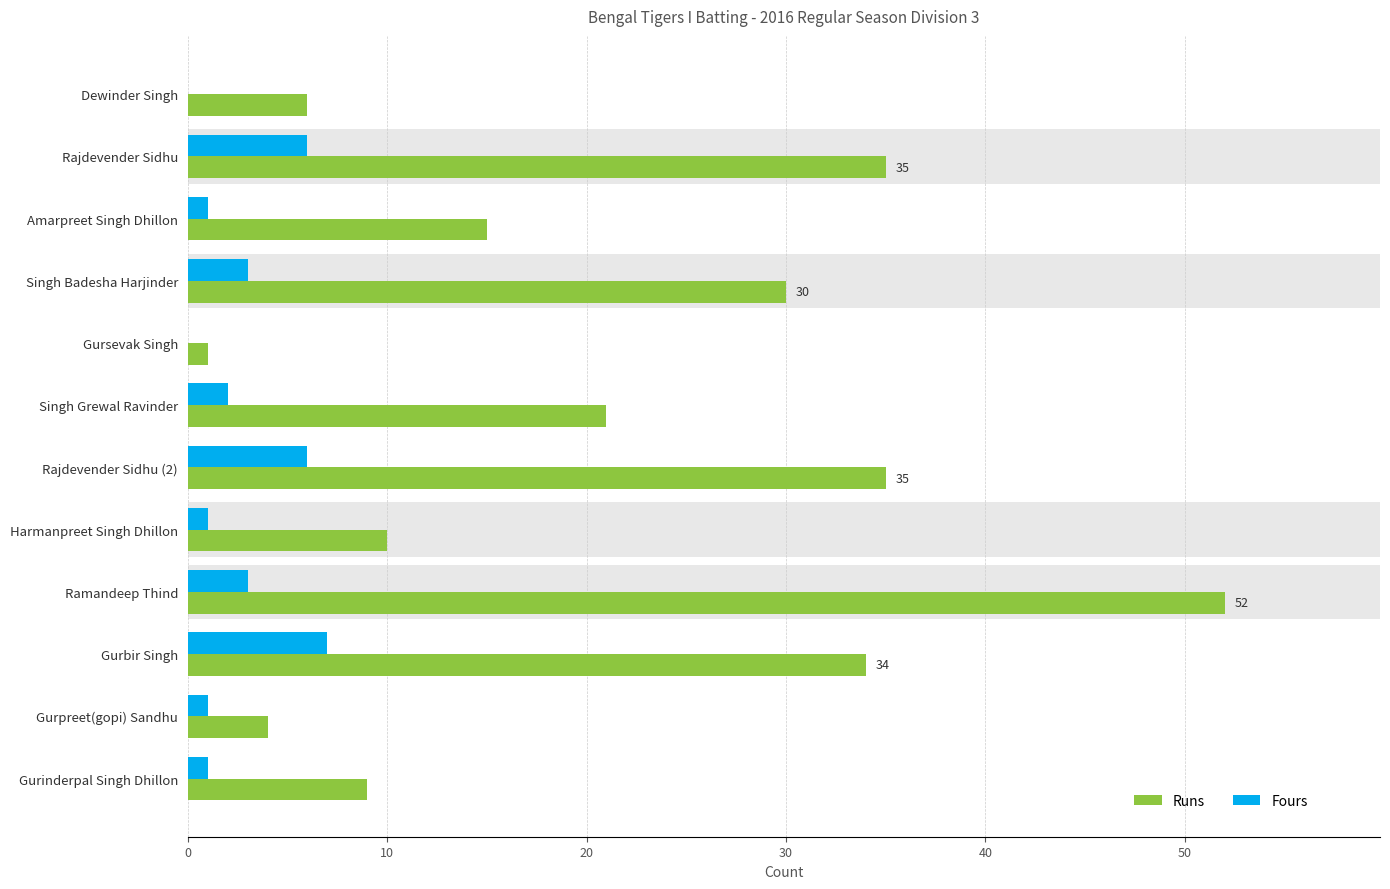

At how many categories does at least one series exceed 9?

8